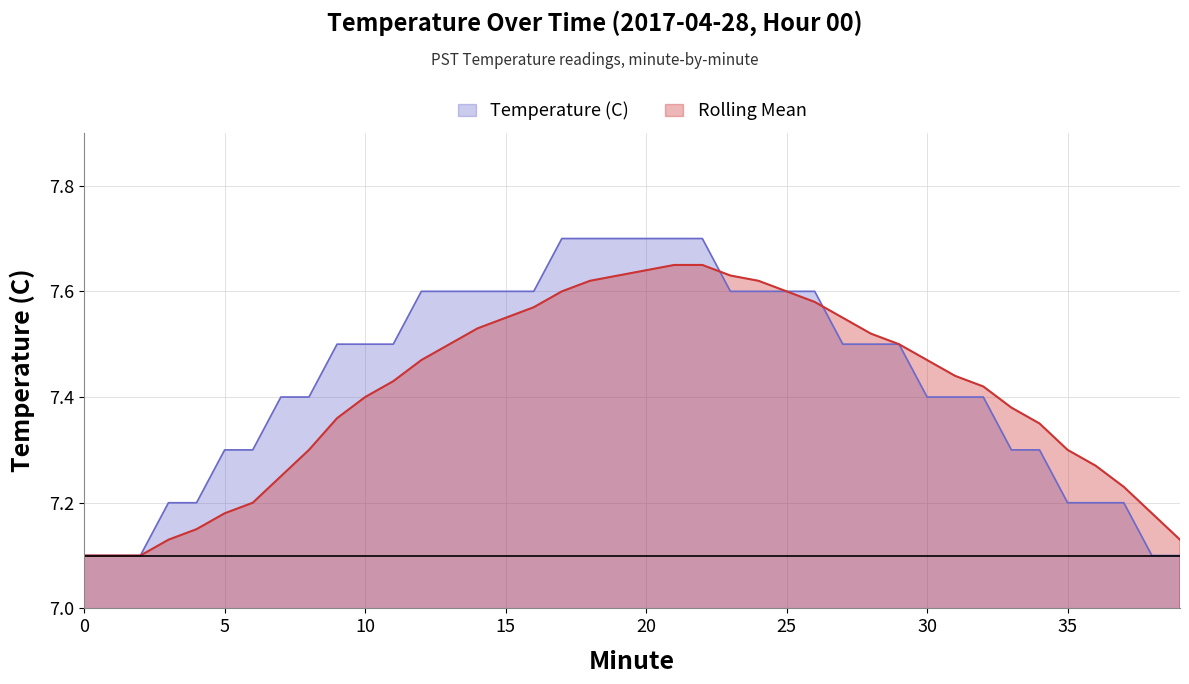

At 32, list the series in order from largest to smallest.

Rolling Mean, Temperature (C)